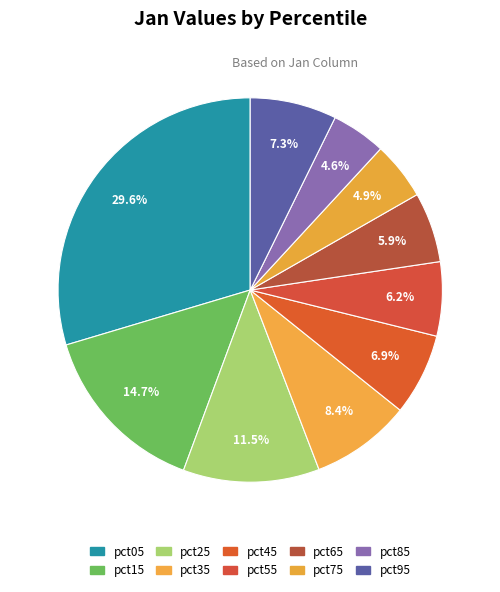

How many slices are in this pie chart?

10